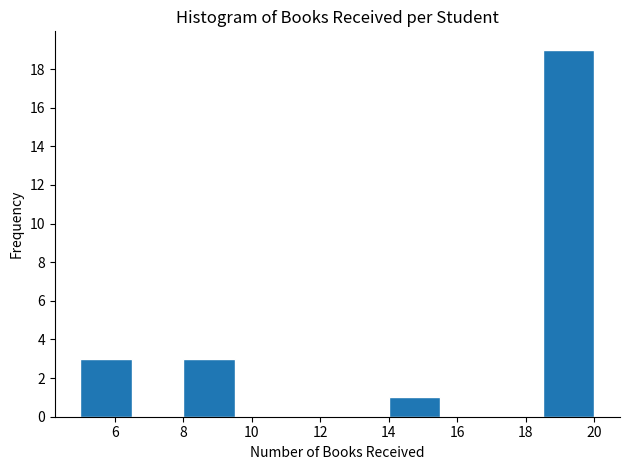

What is the height of the bar covering 14.0 to 15.5 on the x-axis? Neither the bar edges nor the heights are printed on the chart, so give them approximately, as read against the axes.

1